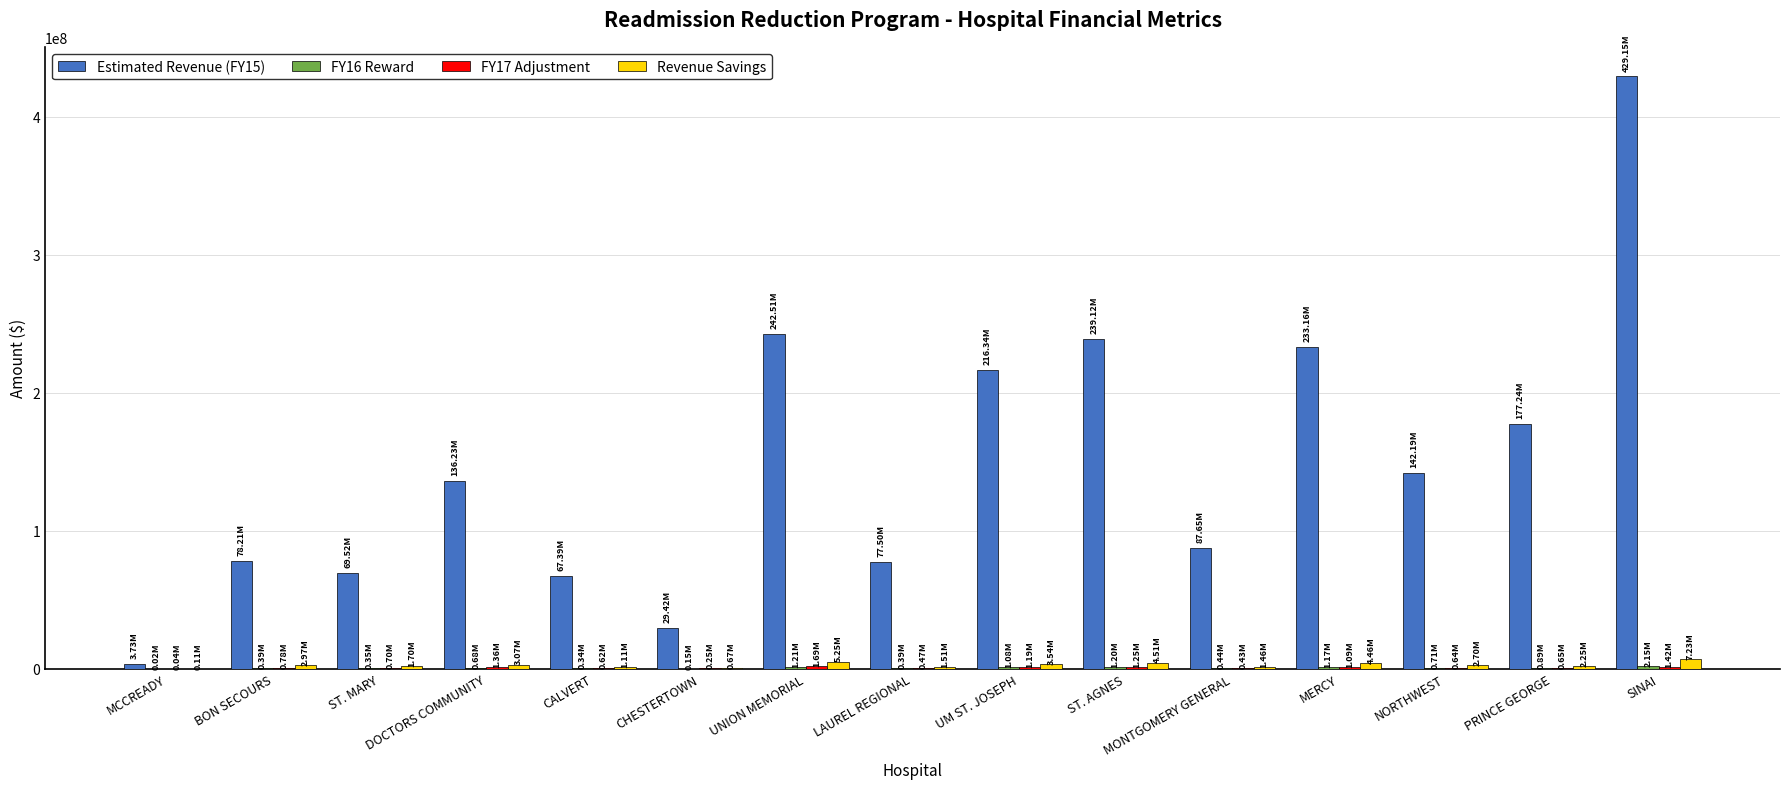

What is the sum of all Estimated Revenue (FY15) values?

2229359585.5